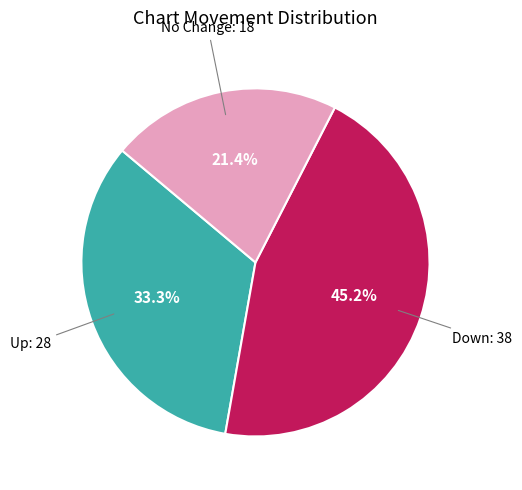

Is there a majority slice in this chart?

No